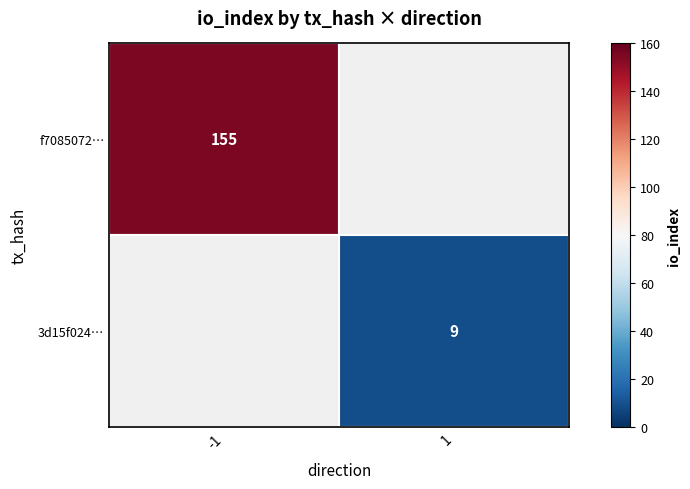

What is the difference between the highest and lowest values at direction?

2